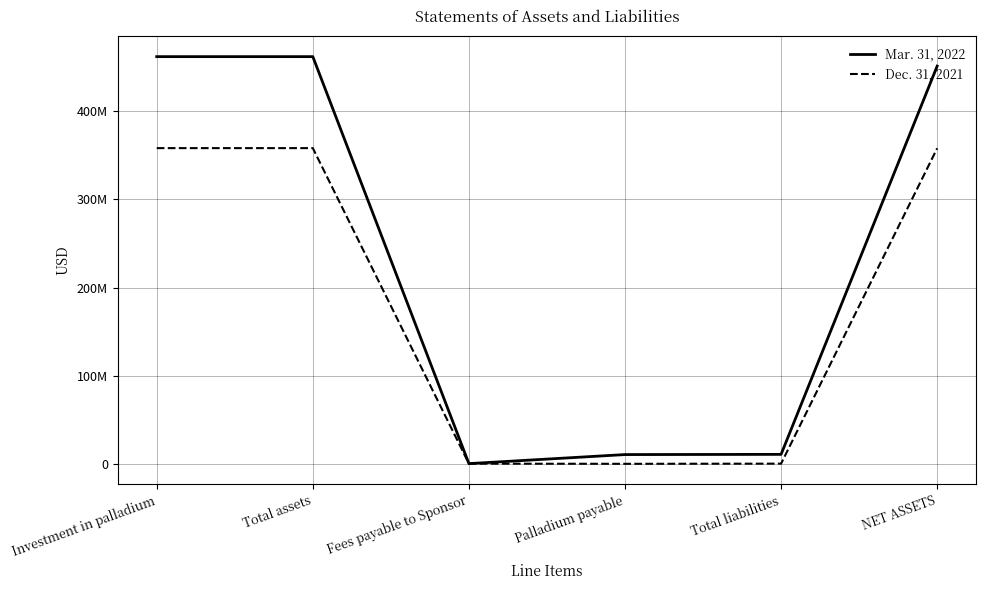

What is the sum of the Mar. 31, 2022 values at NET ASSETS and Total assets?

913180000